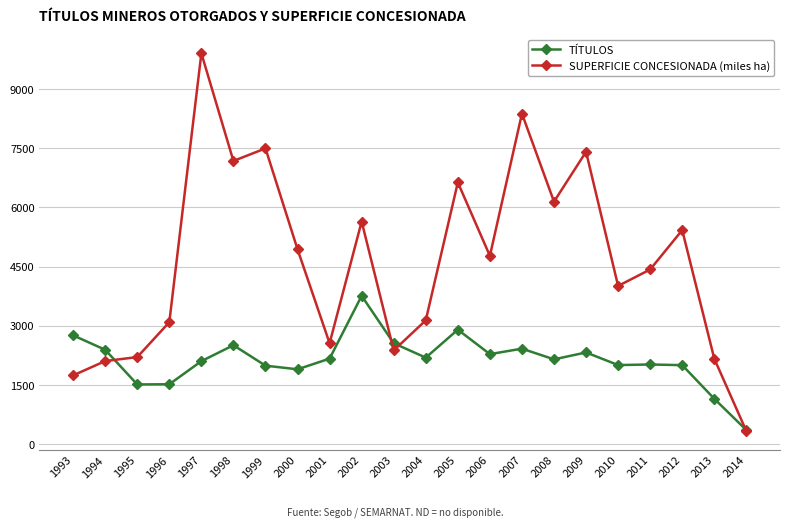

At which category is the sum across all series the highest?

1997